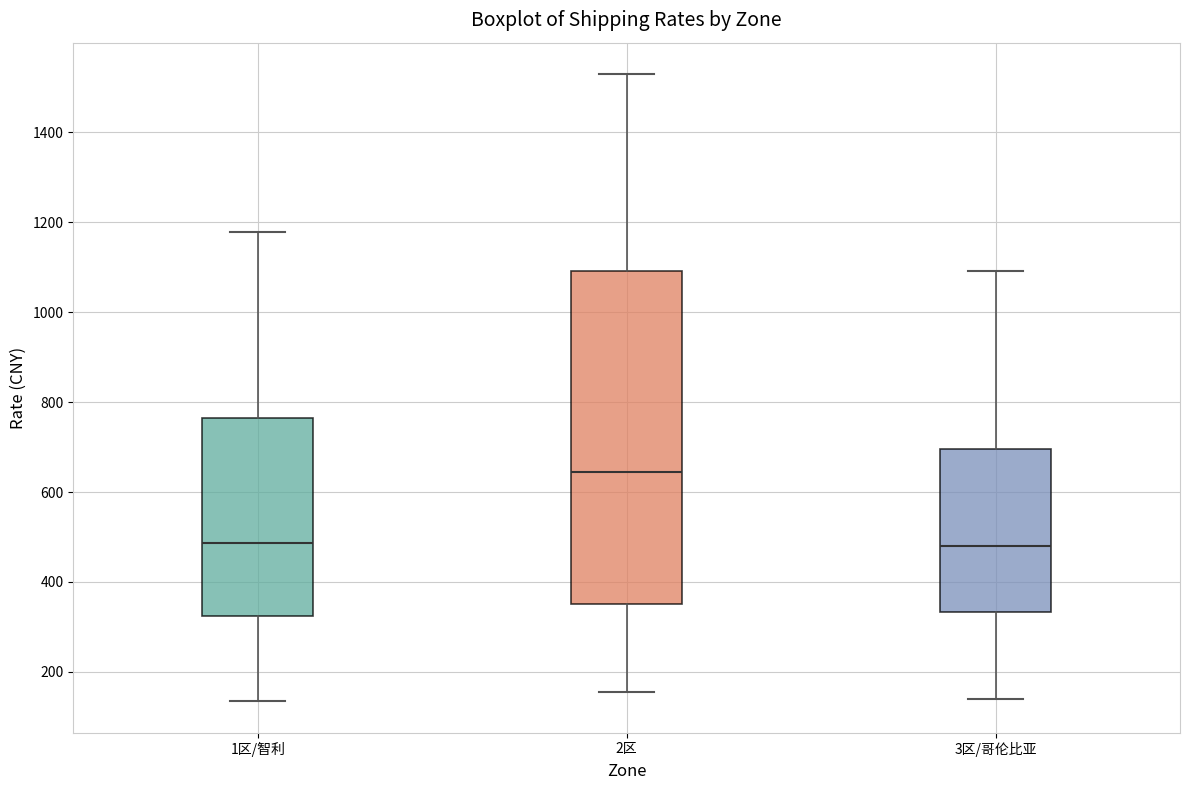

Where does the upper whisker of the box for 3区/哥伦比亚 end on the y-axis? The values are not printed on the chart, so give them approximately, as read against the axis.

1100